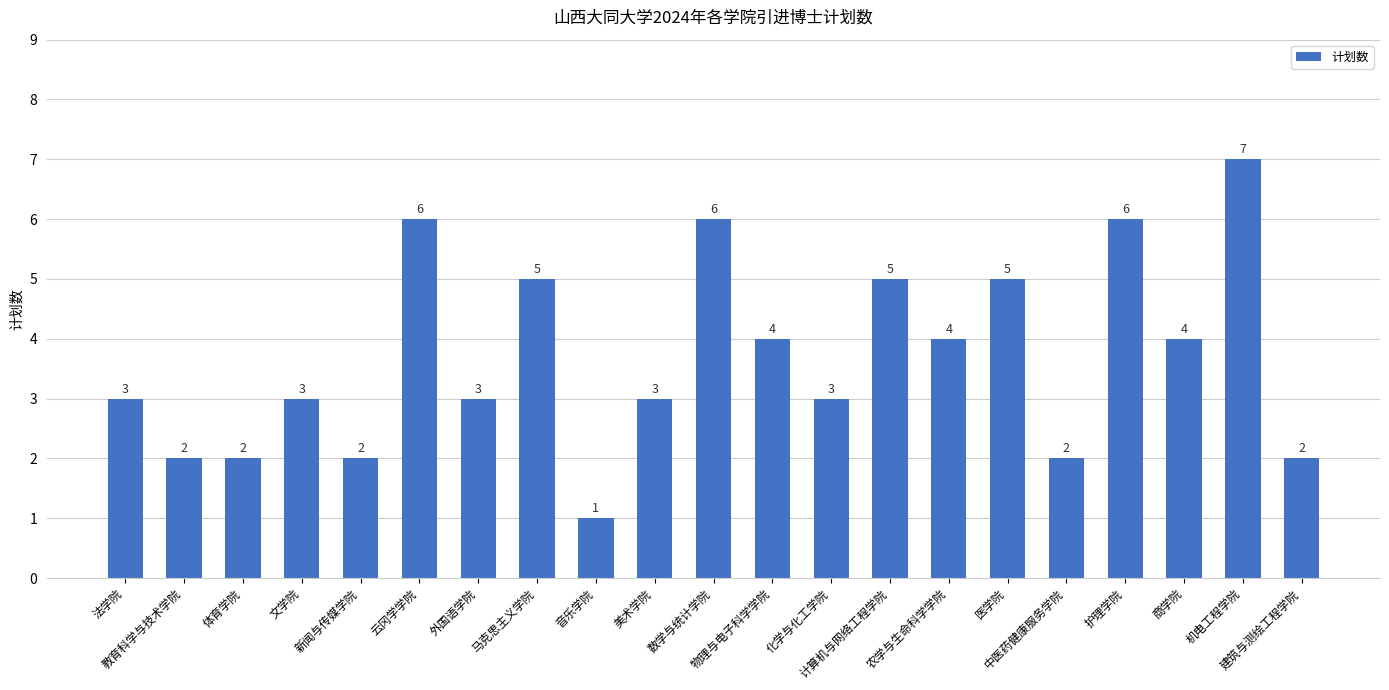

Reading left to right, extract all data points from this chart.

3	2	2	3	2	6	3	5	1	3	6	4	3	5	4	5	2	6	4	7	2